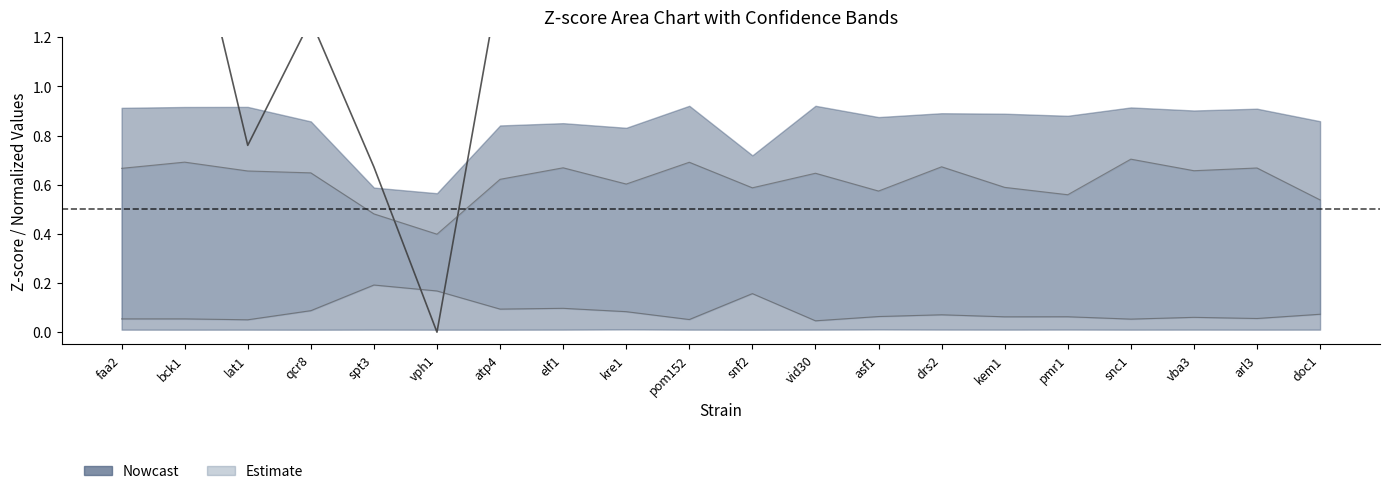

Reading right to left, what are all the values shown in this chart?

center: 1.9	1.3	1.6	1.9	1.9	2.0	1.3	1.6	1.5	1.7	1.8	1.8	1.5	1.4	0.0	0.7	1.3	0.8	1.8	1.4
lower_inner: 0.1	0.1	0.1	0.1	0.1	0.1	0.1	0.1	0.0	0.2	0.1	0.1	0.1	0.1	0.2	0.2	0.1	0.1	0.1	0.1
upper_outer: 0.5	0.7	0.7	0.7	0.6	0.6	0.7	0.6	0.6	0.6	0.7	0.6	0.7	0.6	0.4	0.5	0.6	0.7	0.7	0.7